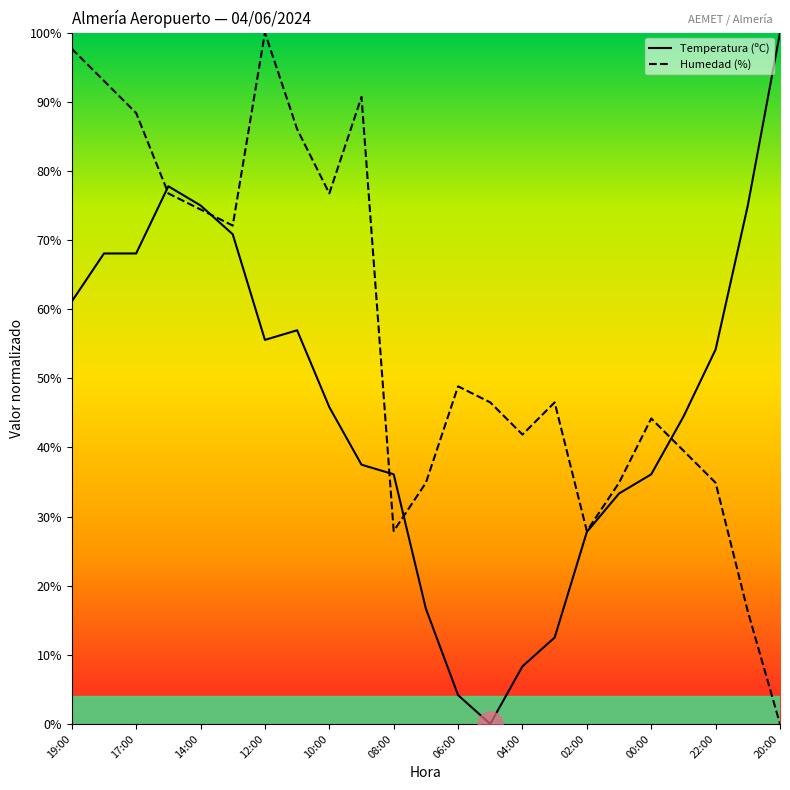

Which series has the largest total across all categories?

Humedad (%)